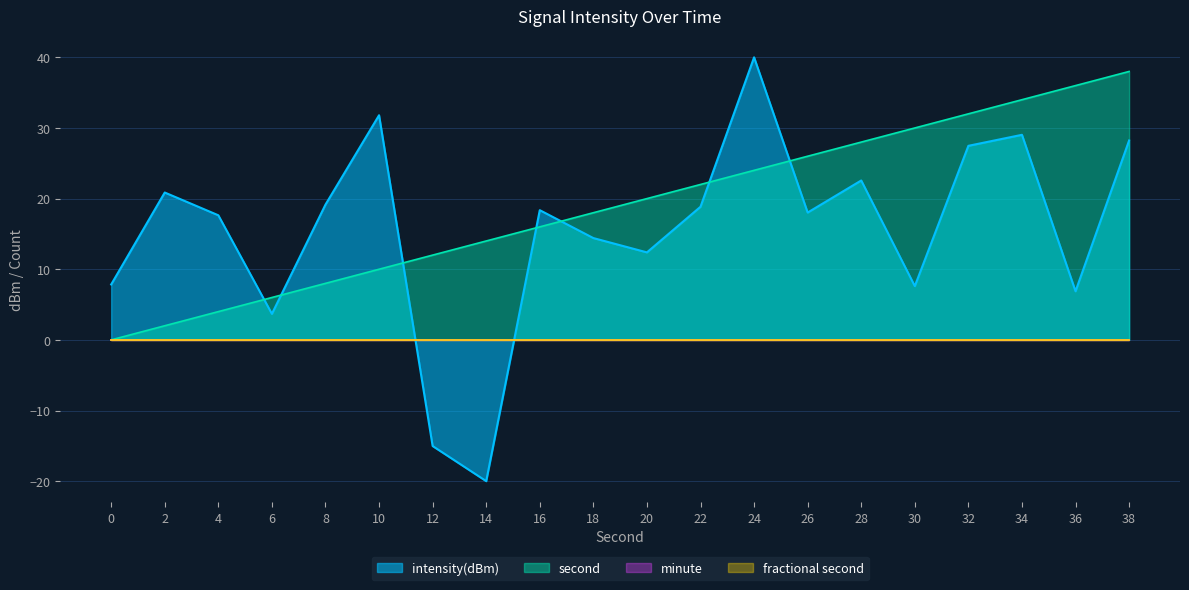

What is the sum of the second values at 30 and 2?

32.0